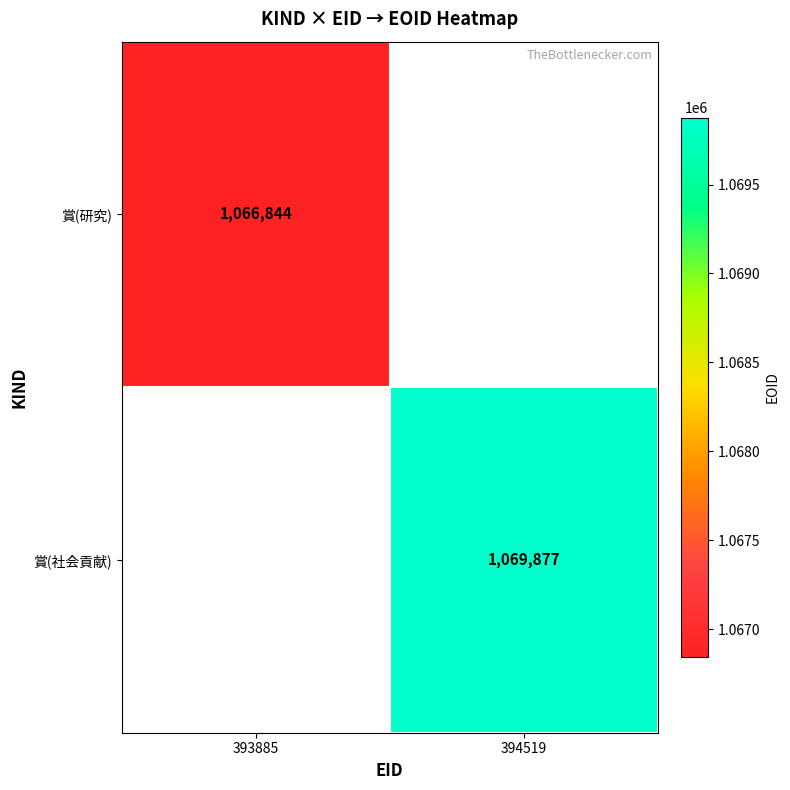

At how many categories does at least one series exceed 1067272?

1